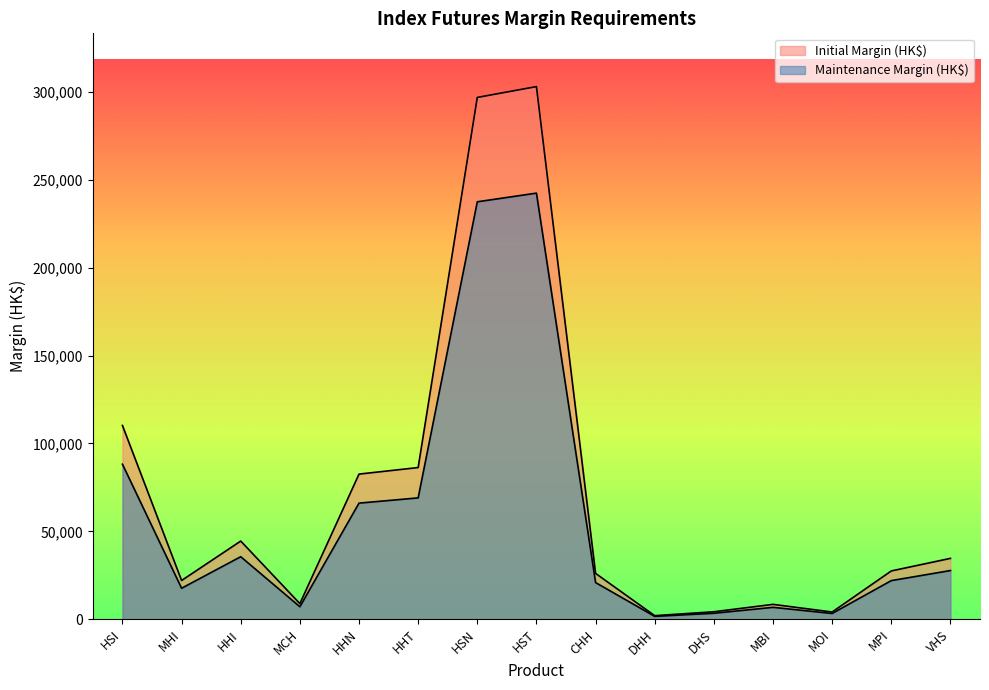

What is the approximate value of Initial Margin (HK$) at VHS, to the nearest 10?

34650